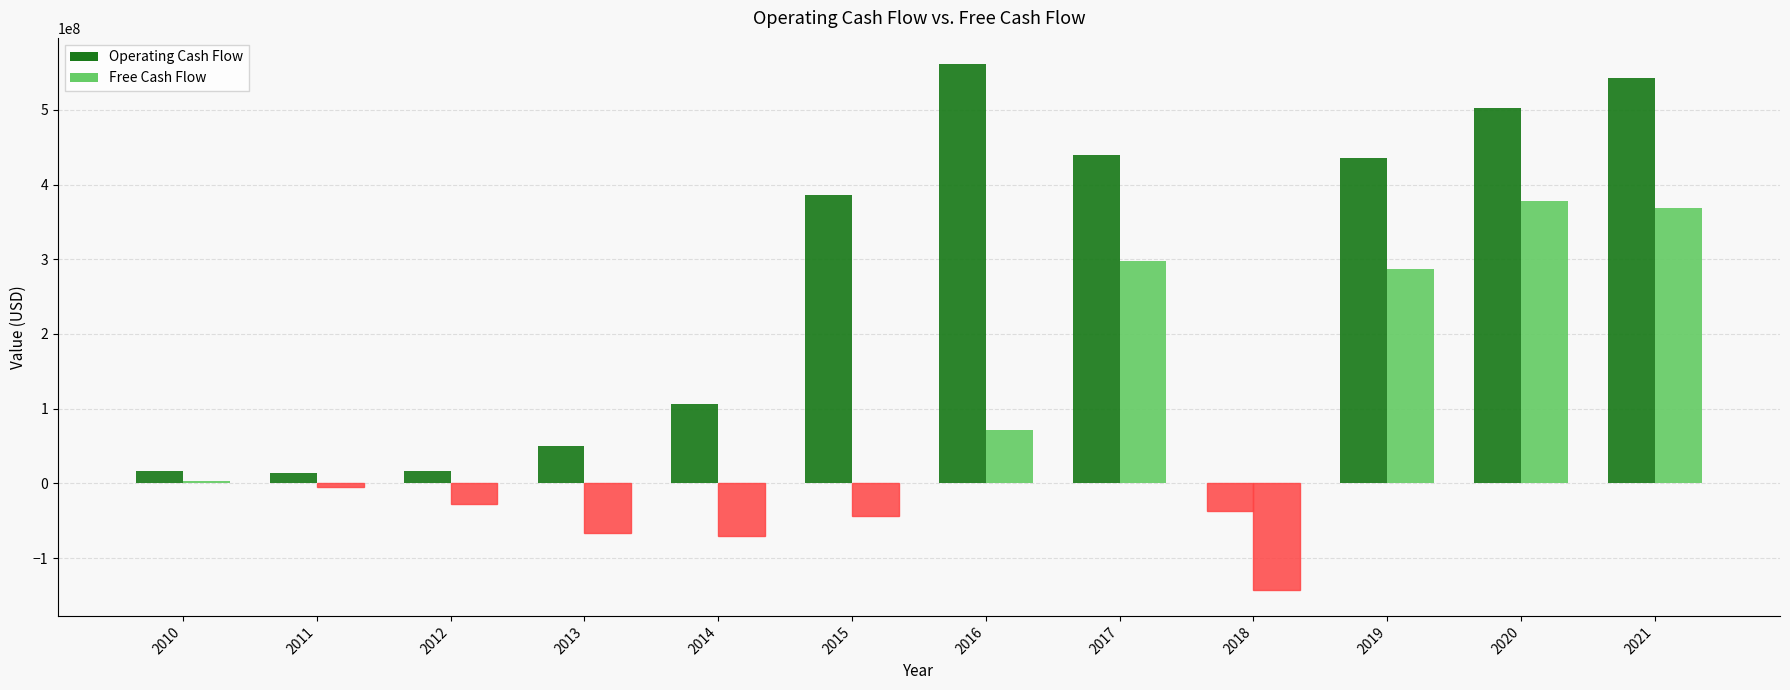

Which series has the widest spread of values?

Operating Cash Flow